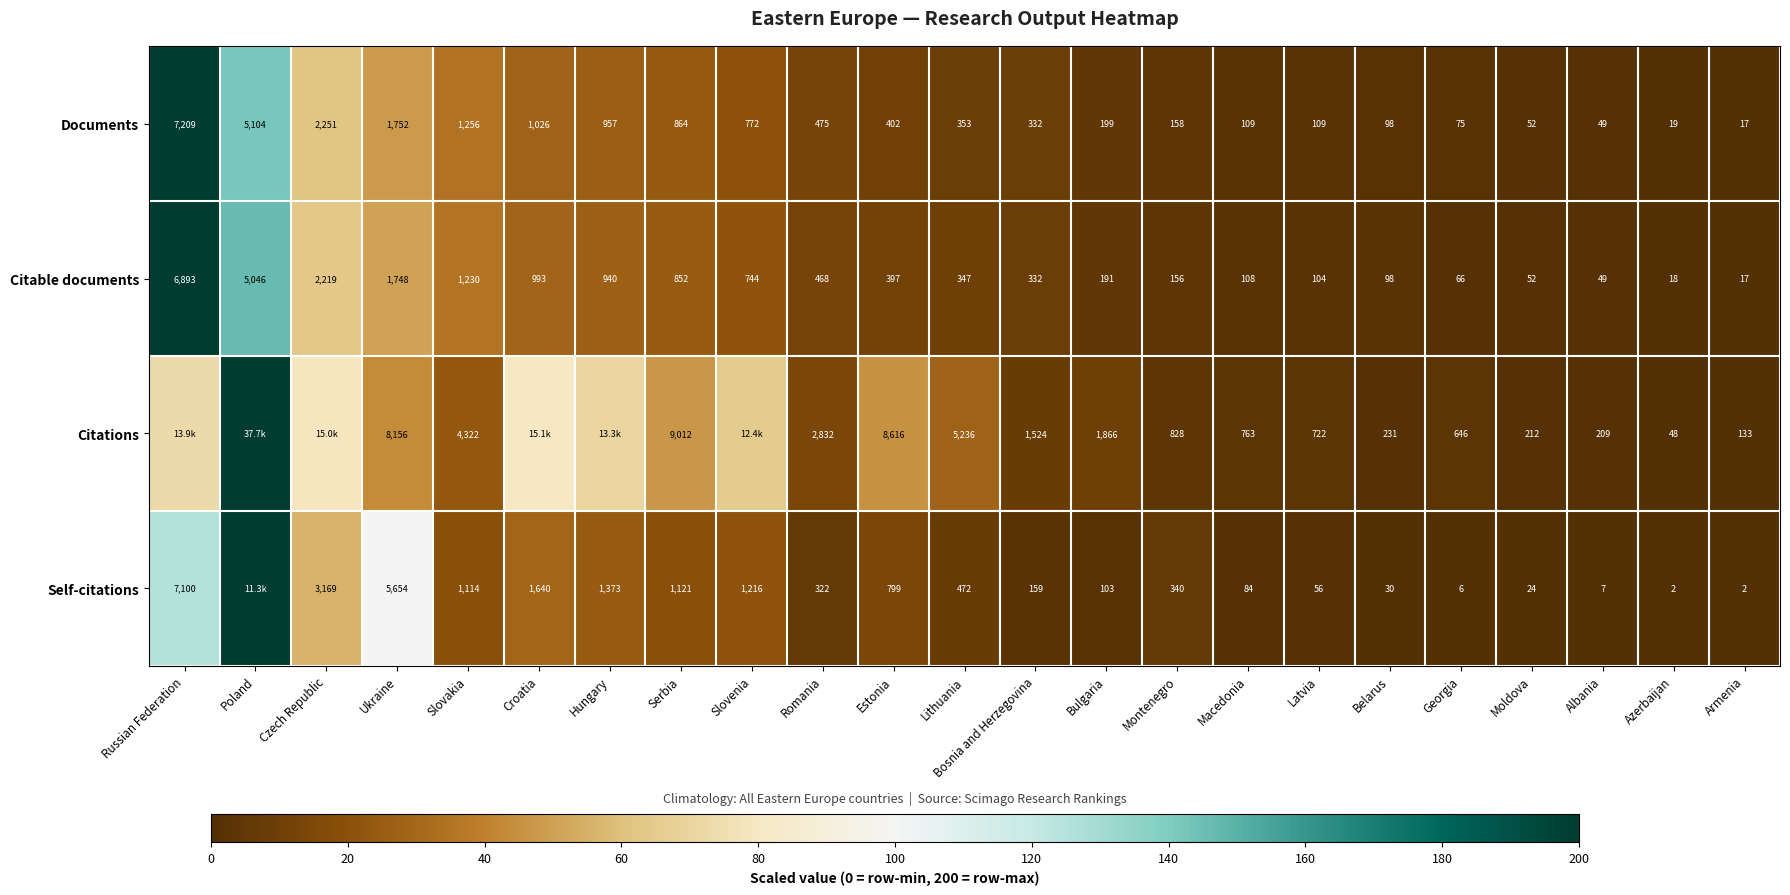

At which category is the sum across all series the highest?

Poland